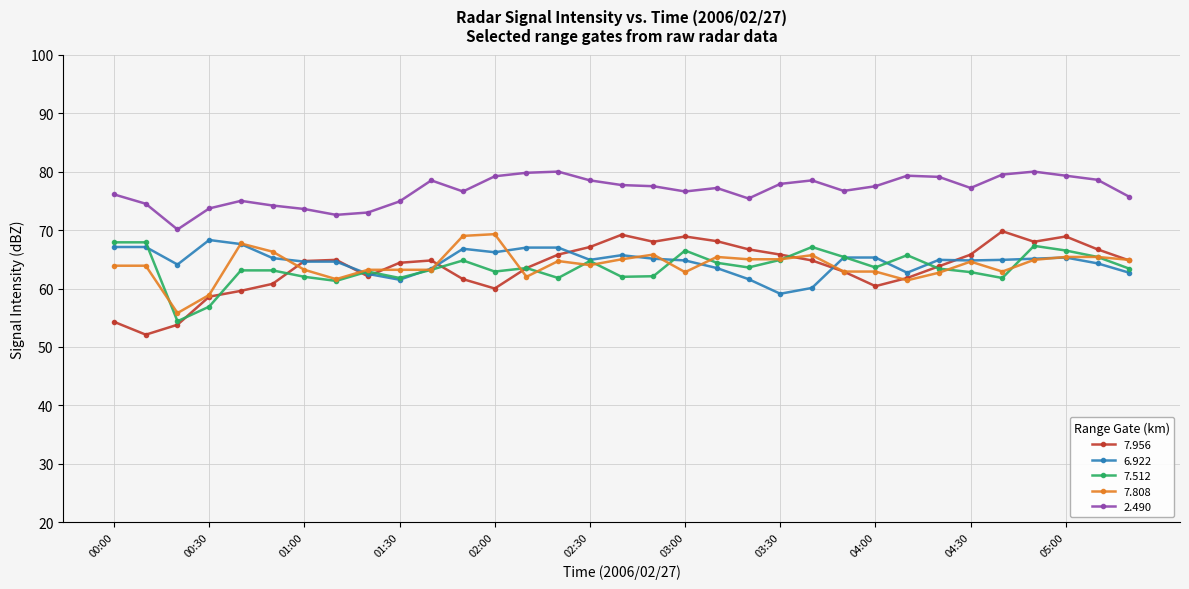

Which series has the largest range (max minus min)?

7.956